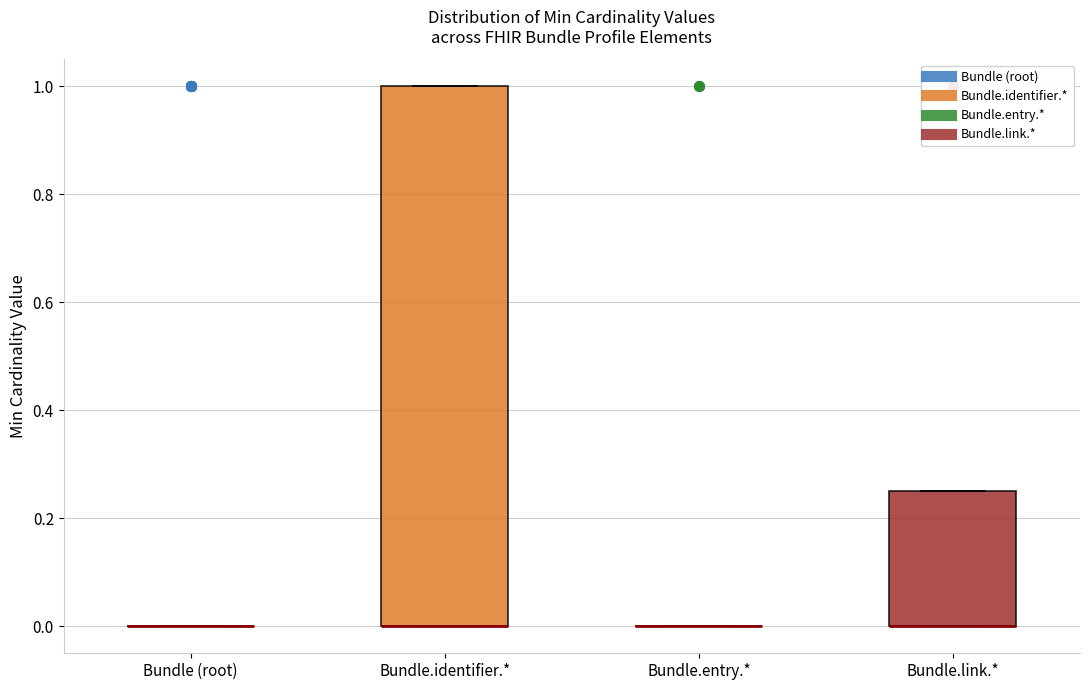

Which box is the tallest, from its lower edge to its upper edge?

Bundle.identifier.*